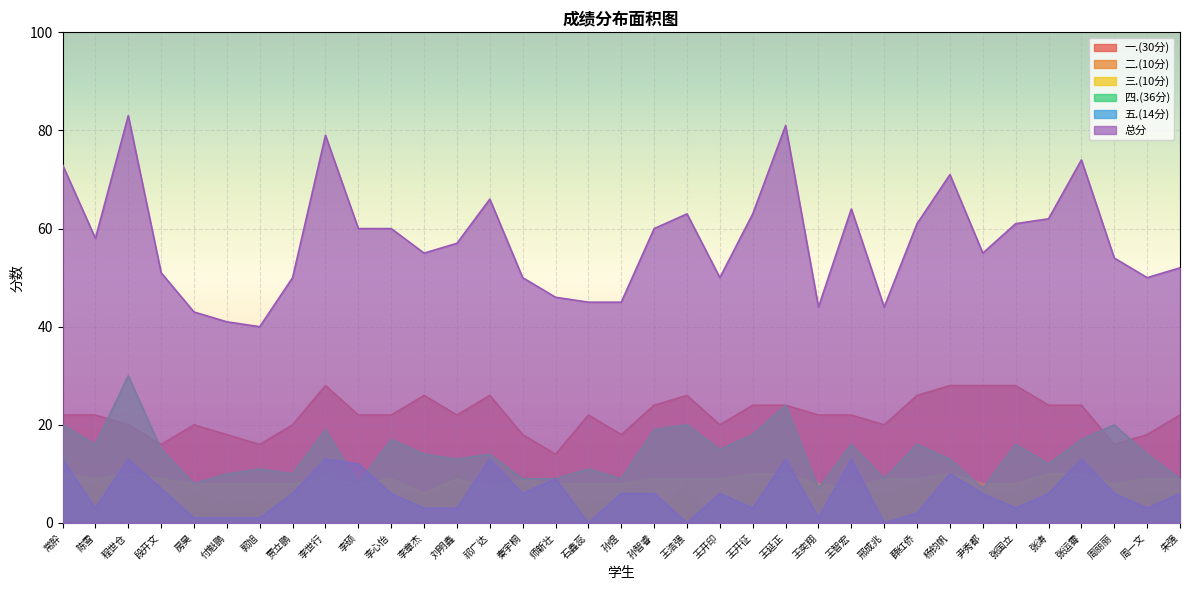

Does the chart display data point markers on the line(s)?

No